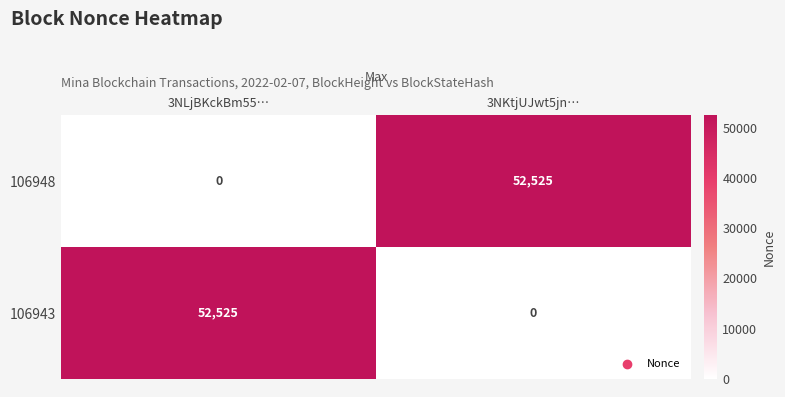

What is the spread (max minus min) of values at 3NKtjUJwt5jn…?

52525